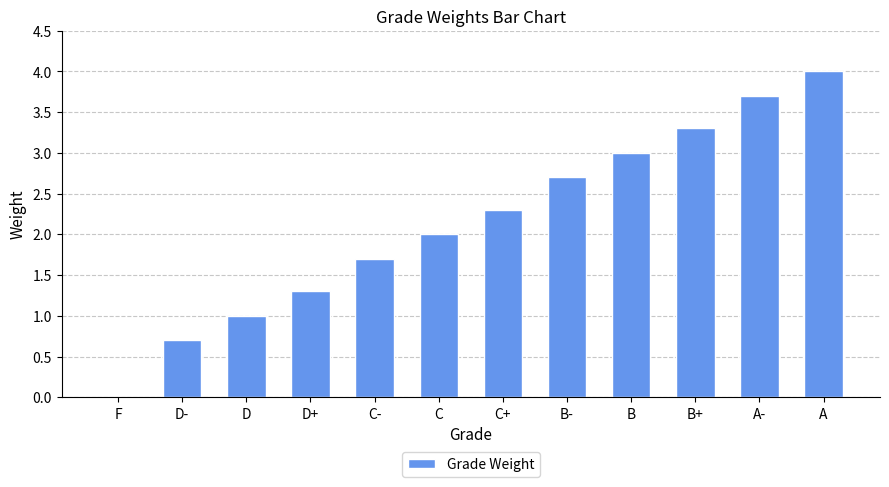

Between B- and B, which is larger?

B